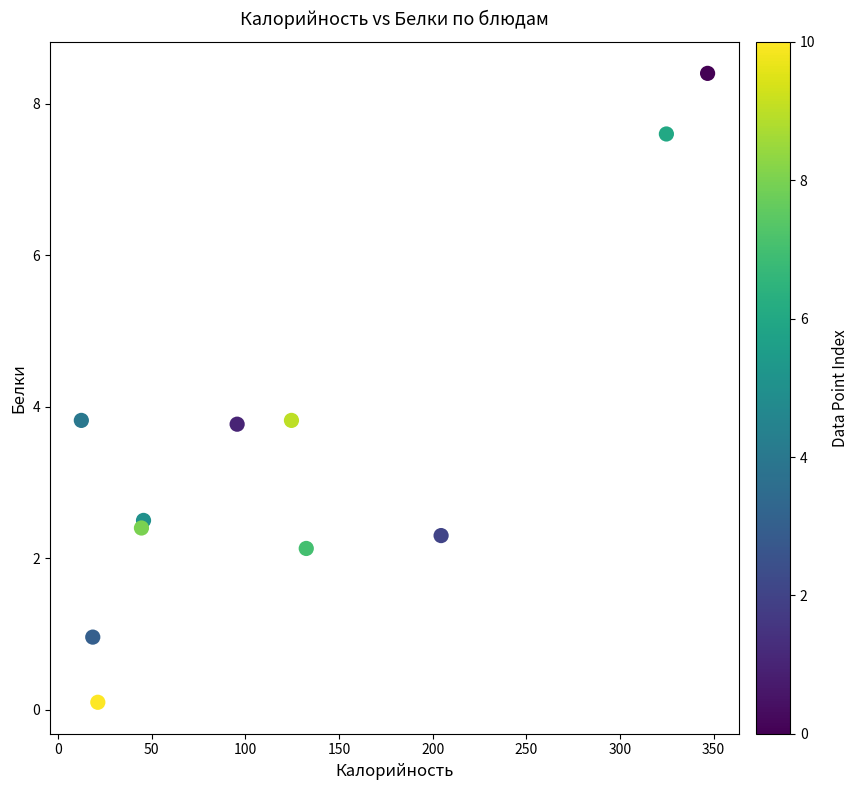

What is the average Y value?

3.4